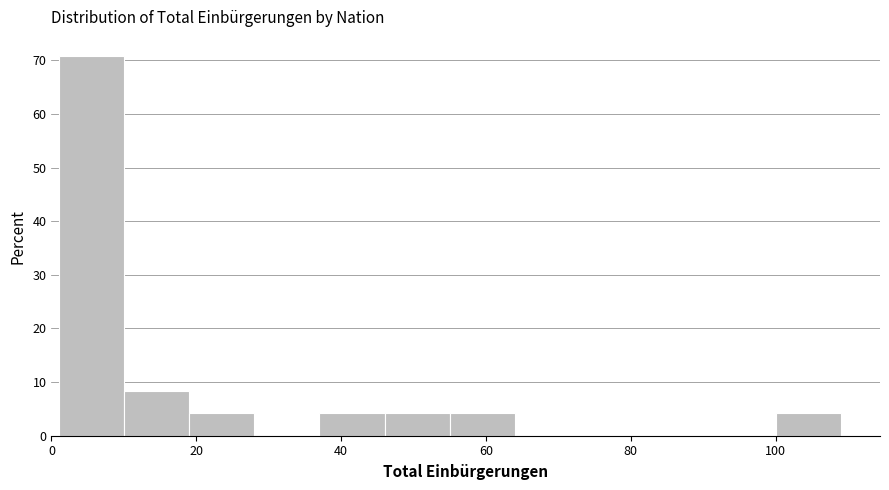

Over which range of the x-axis is the bar tallest?

1 to 10